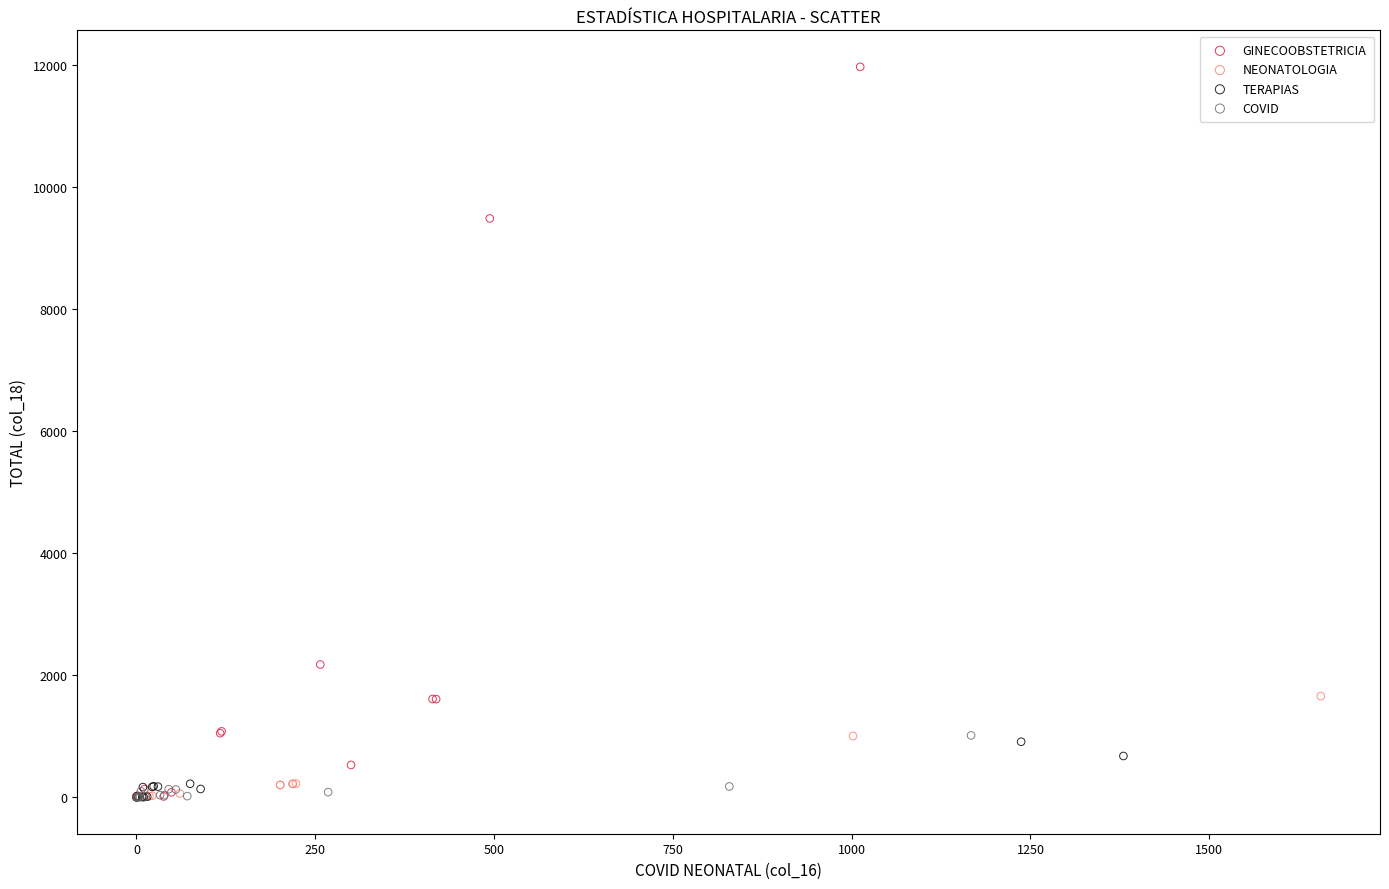

Which series has the widest spread of Y values?

GINECOOBSTETRICIA